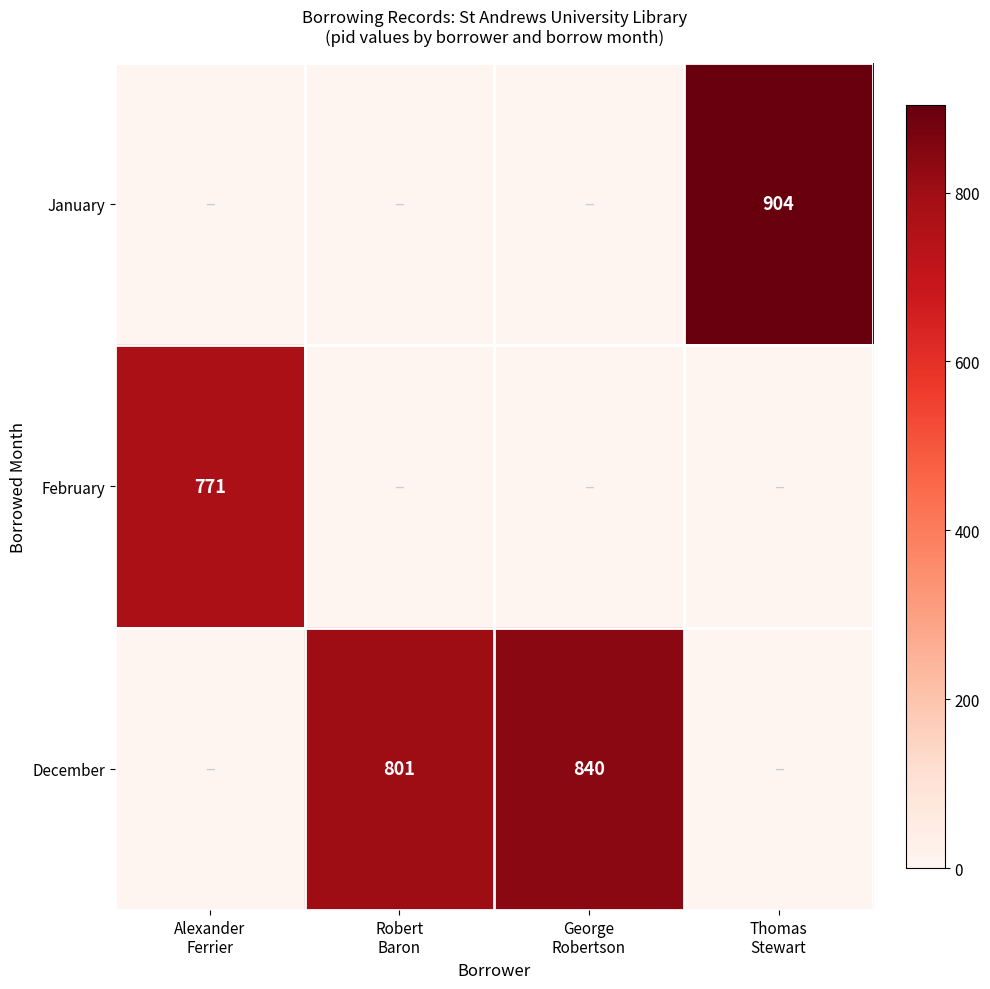

Is the value of January at Robert Baron greater than the value of December at Robert Baron?

No